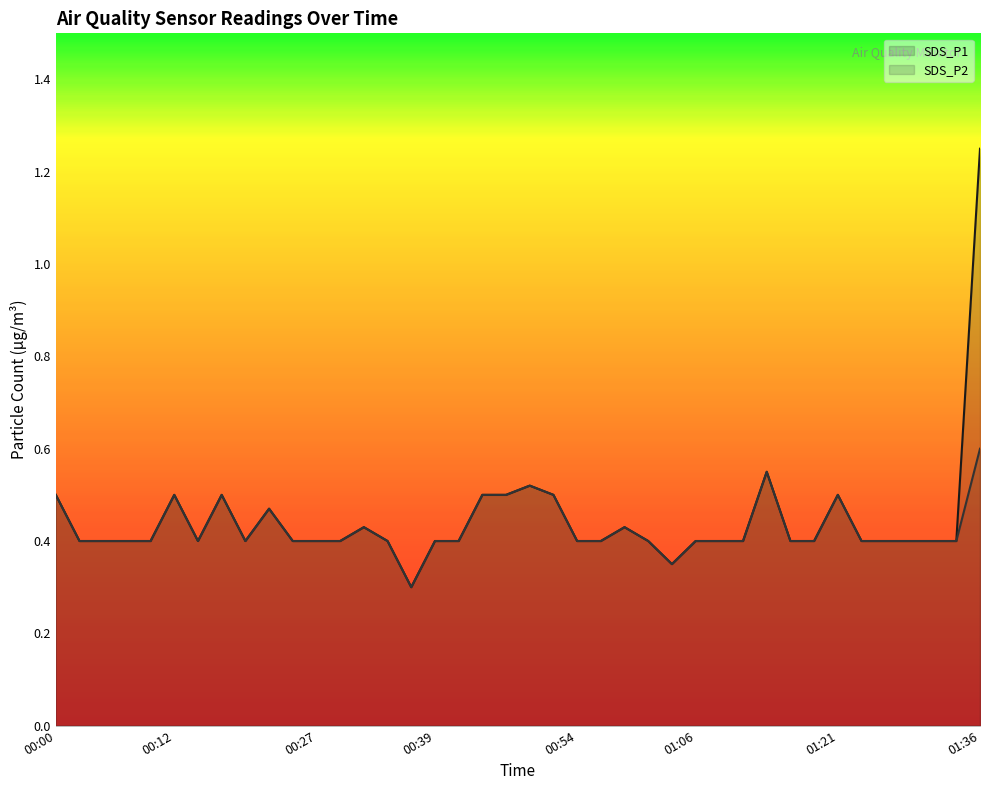

What is the value of the SDS_P1 point at the 17th from the left?

0.4